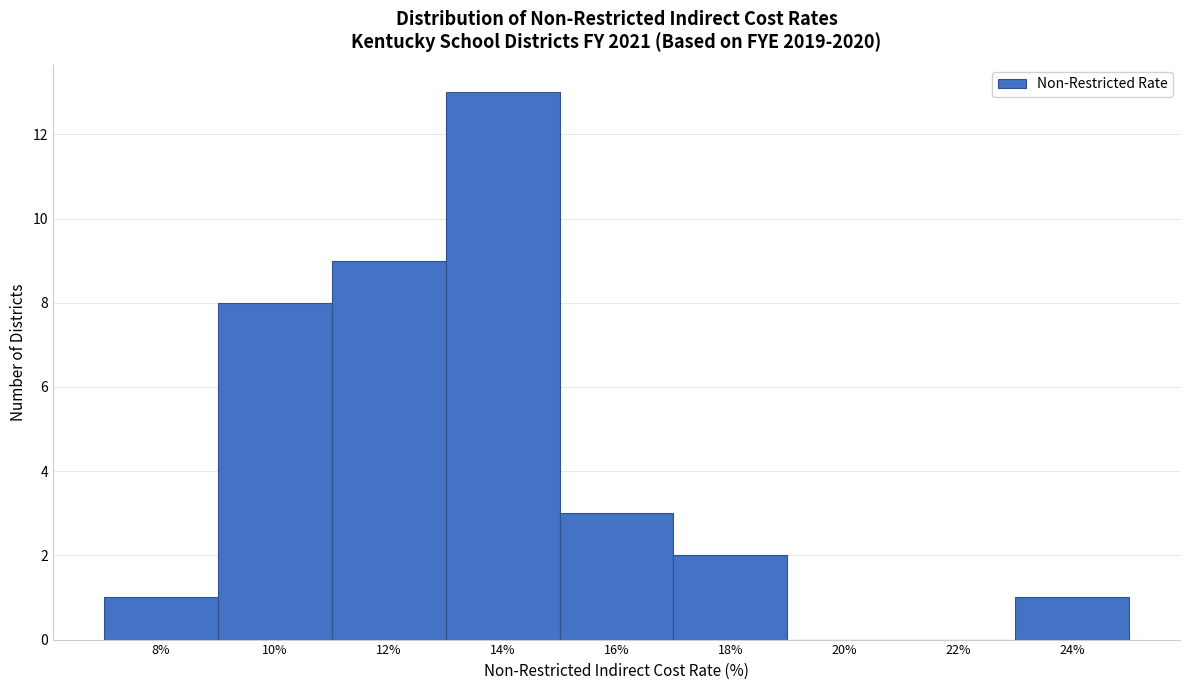

Reading left to right, transcribe all the data shown in this chart.

8%=1	10%=8	12%=9	14%=13	16%=3	18%=2	20%=0	22%=0	24%=1